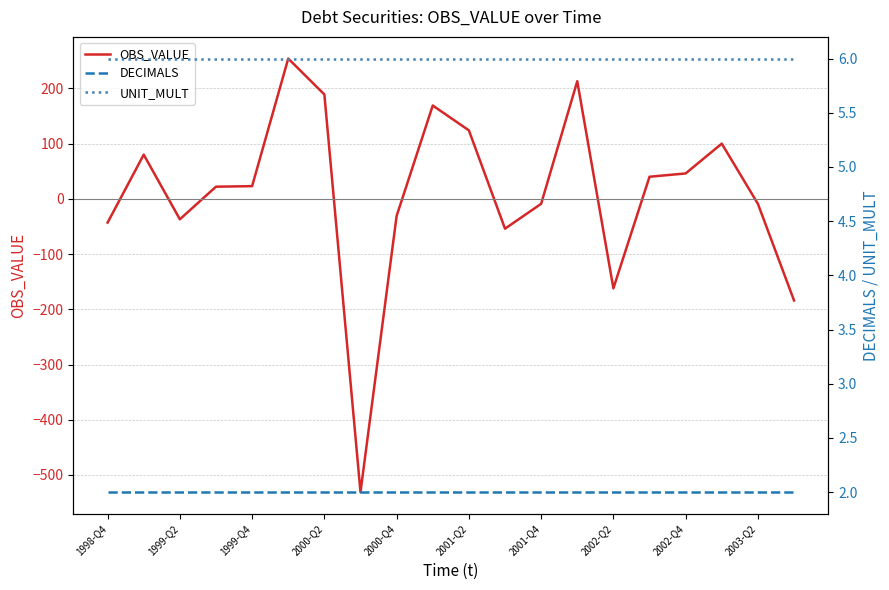

What value does the OBS_VALUE series have at 1999-Q2, to the nearest 100?

0